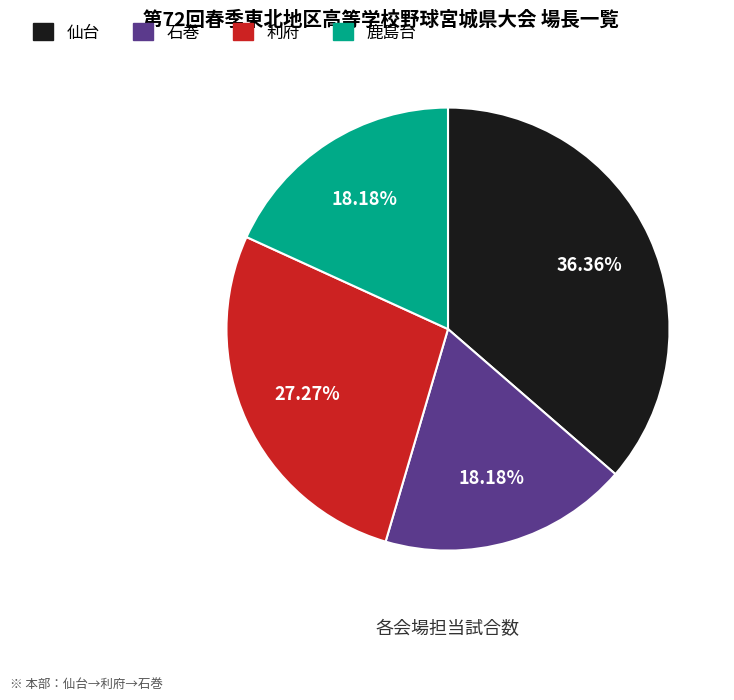

Approximately how many times larger is the value at 石巻 compared to 利府?

0.7